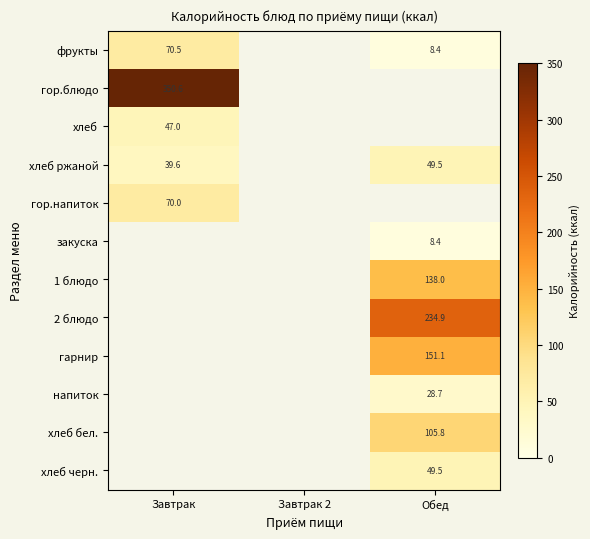

Is the value of хлеб черн. at Обед greater than the value of напиток at Обед?

Yes